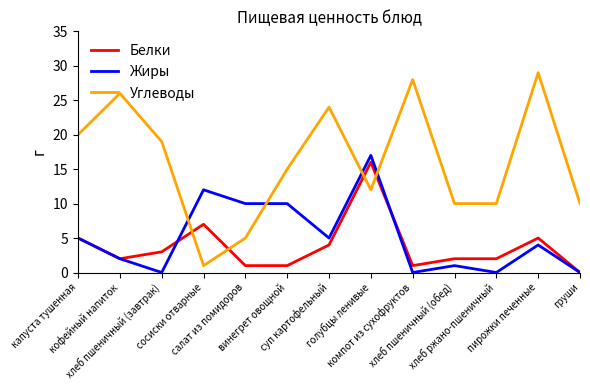

True or false: Белки has more than 1 interior local peaks.

True